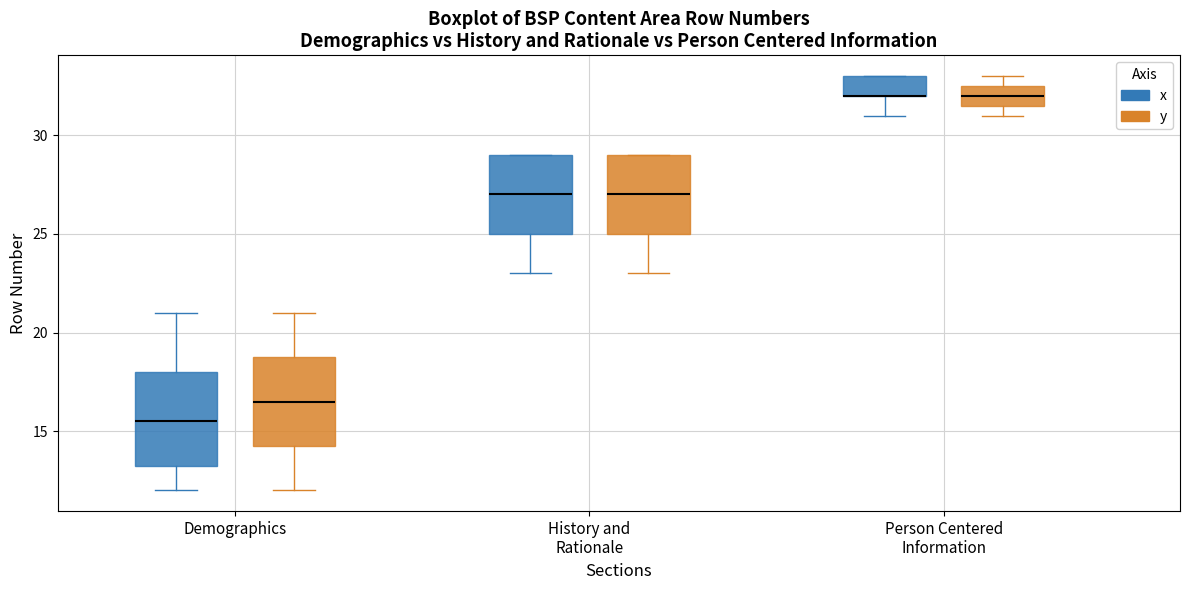

Where is the upper edge of the box for Demographics (y) on the y-axis? The values are not printed on the chart, so give them approximately, as read against the axis.

19.0